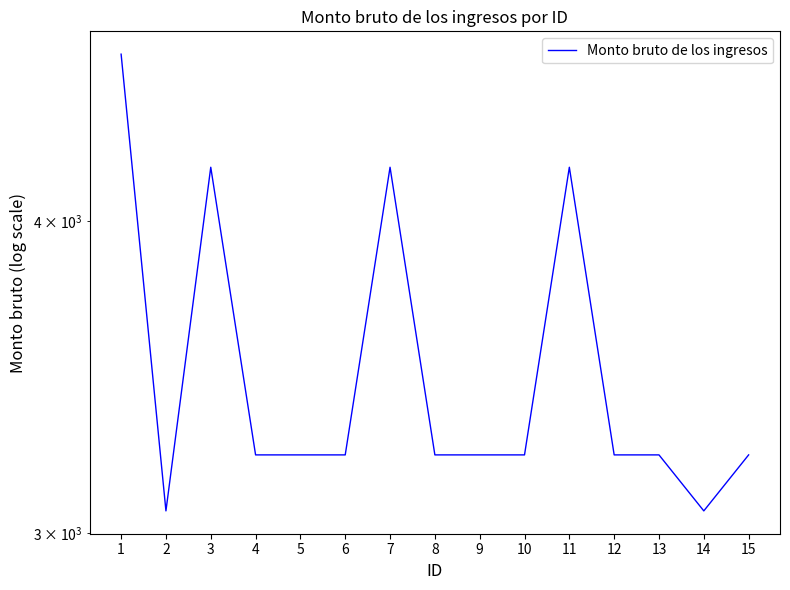

True or false: the data shows 6720.2 at 3.

False